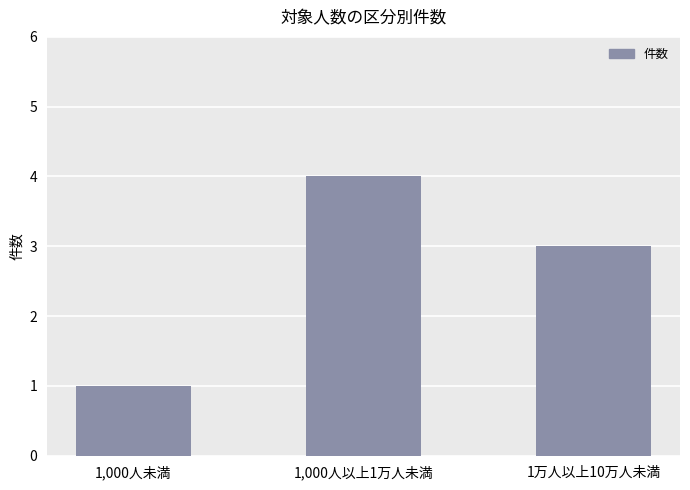

Which has a higher value, 1,000人未満 or 1万人以上10万人未満?

1万人以上10万人未満